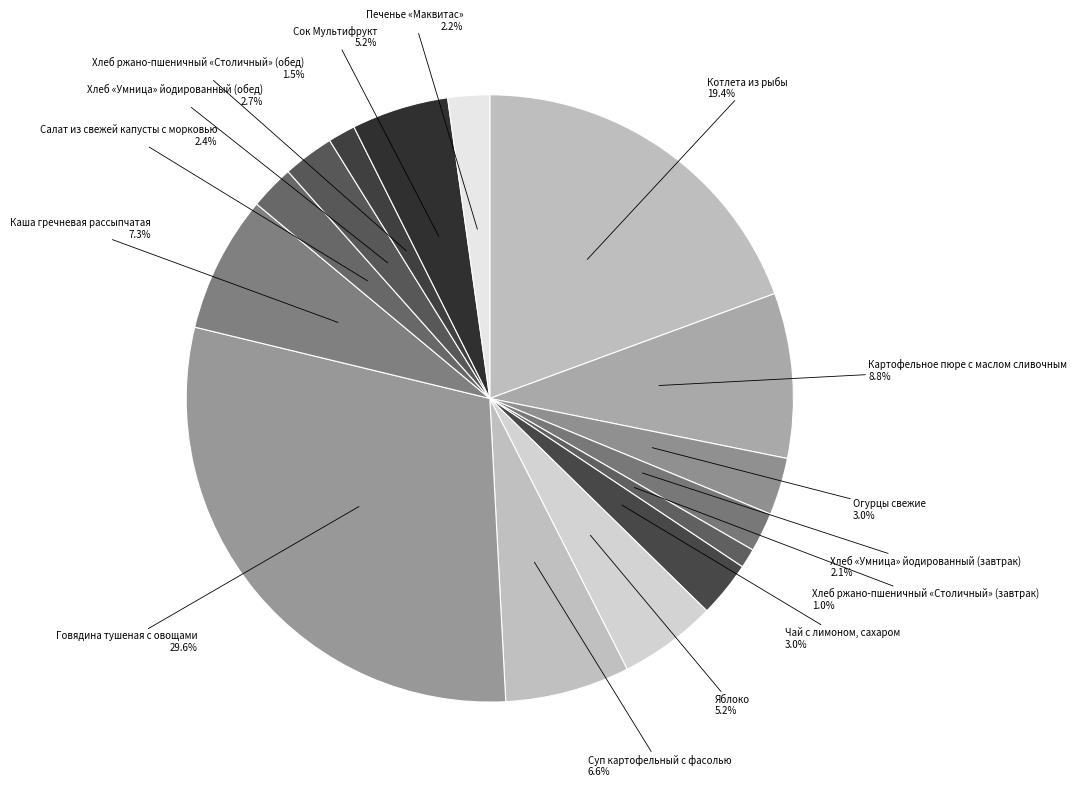

What is the largest slice in the pie chart?

Говядина тушеная с овощами